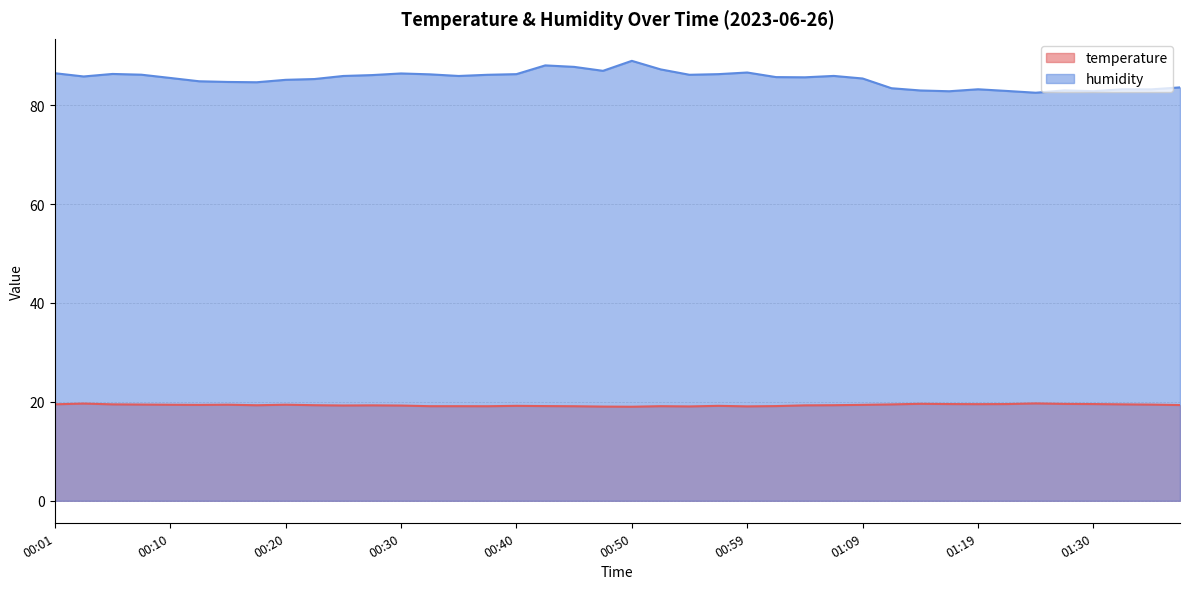

True or false: temperature and humidity cross at least once.

False